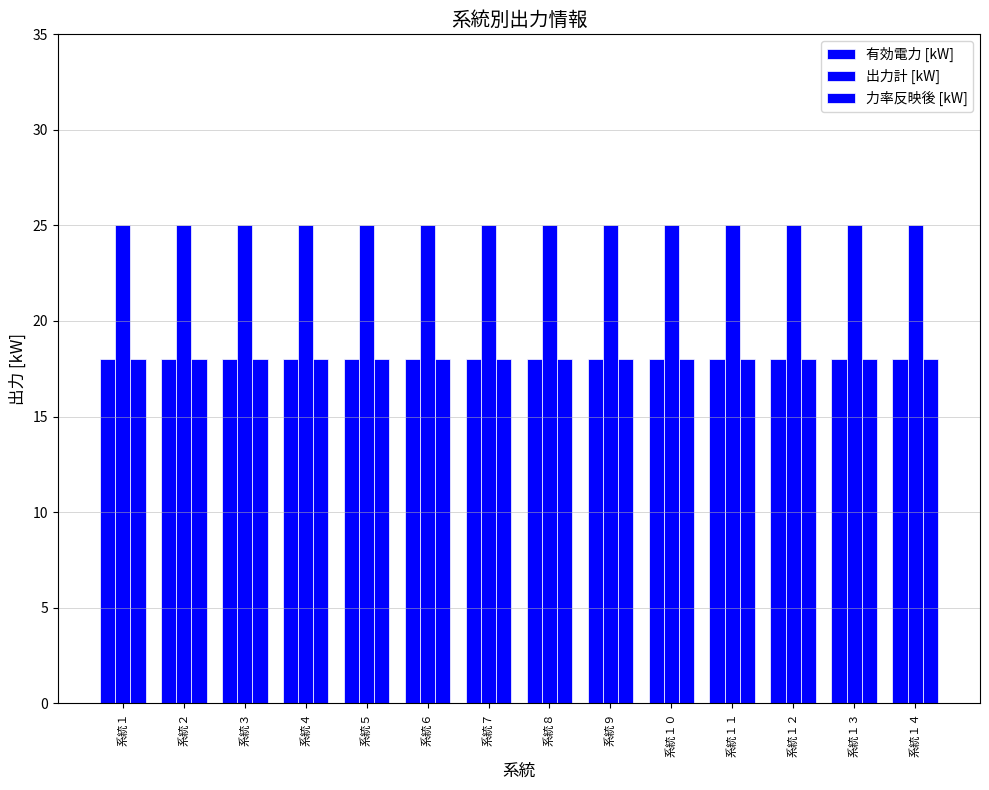

Are the bars horizontal?

No